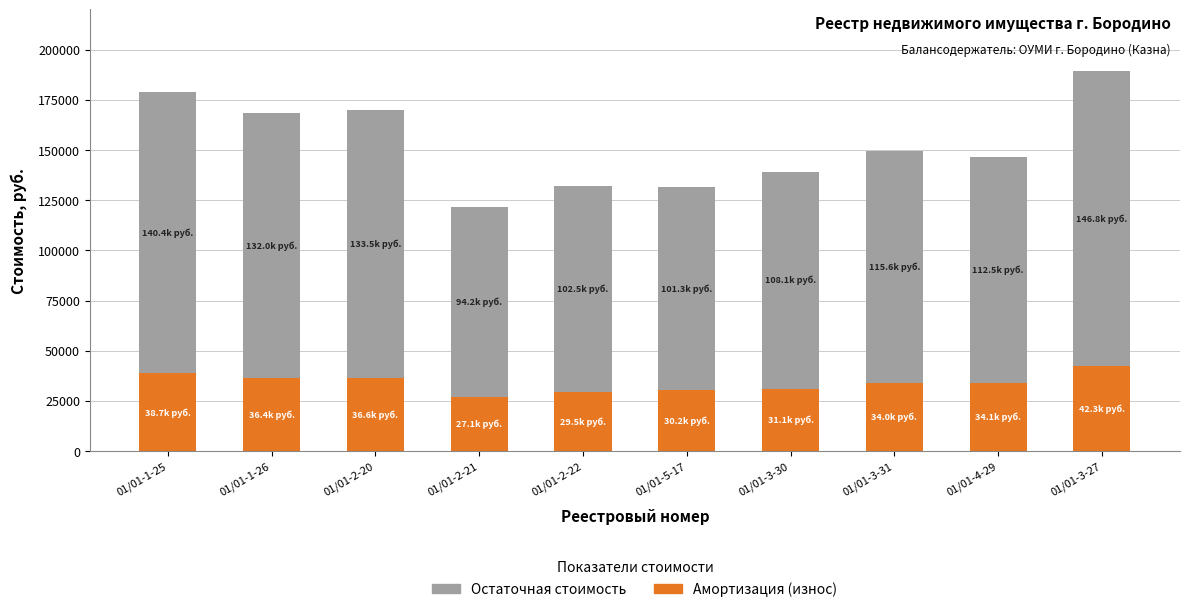

At which category is the sum across all series the highest?

01/01-3-27